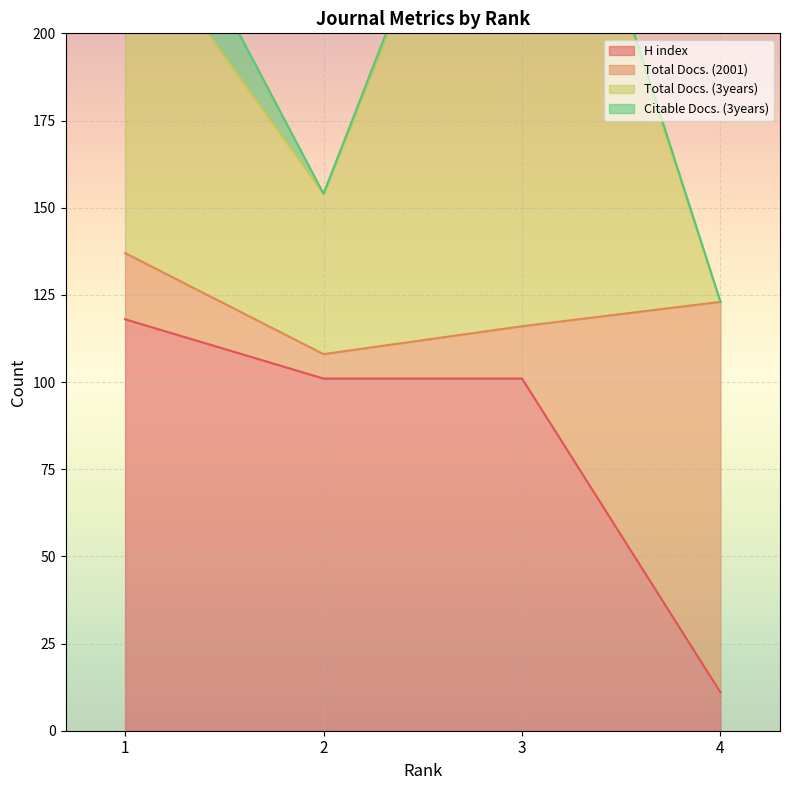

What is the difference between the second highest and minimum values in the Total Docs. (3years) series?

110